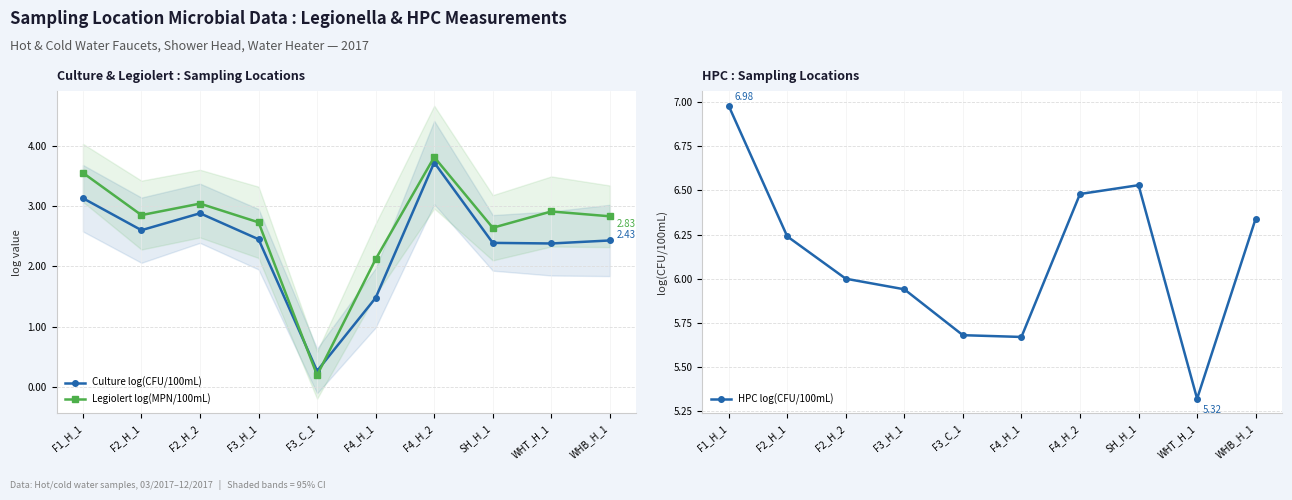

What is the approximate value of Culture log(CFU/100mL) at F2_H_2?

2.9